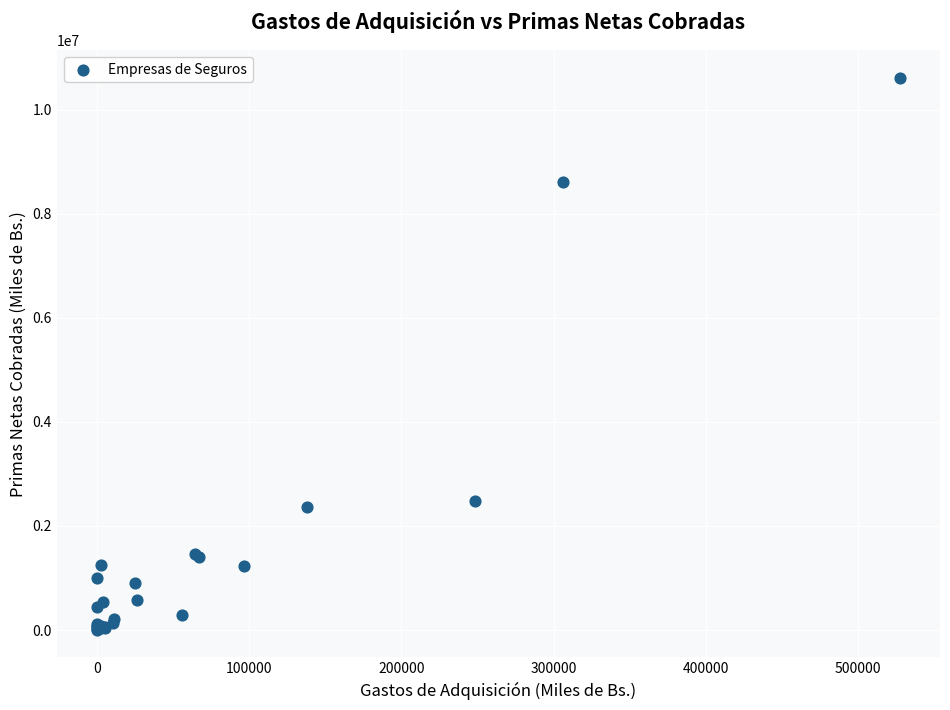

What Y value in the scatter plot is closest to 5307493?

2486787.8